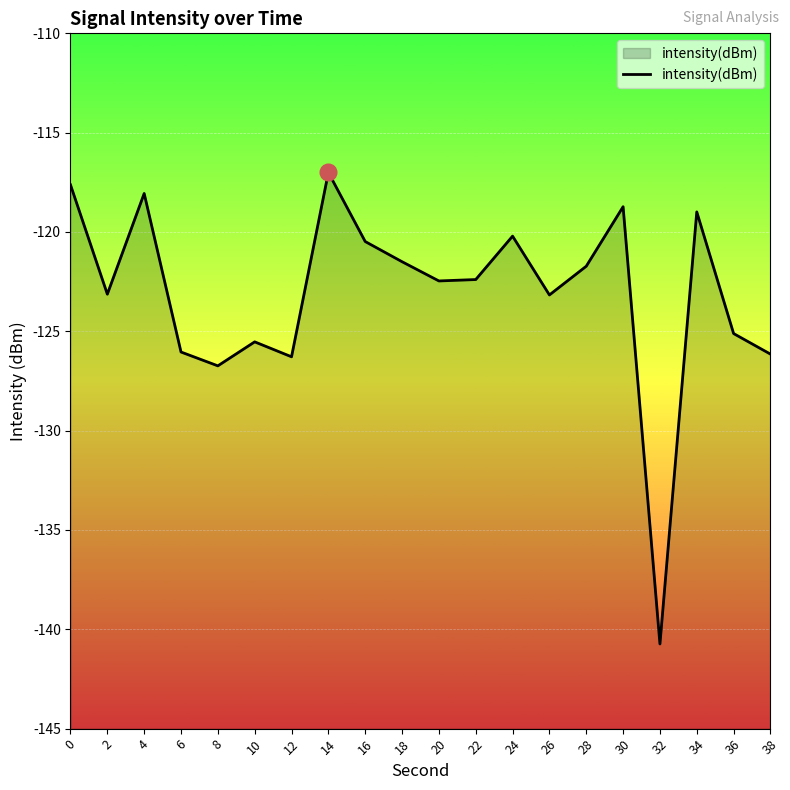

How many lines are shown in the chart?

1